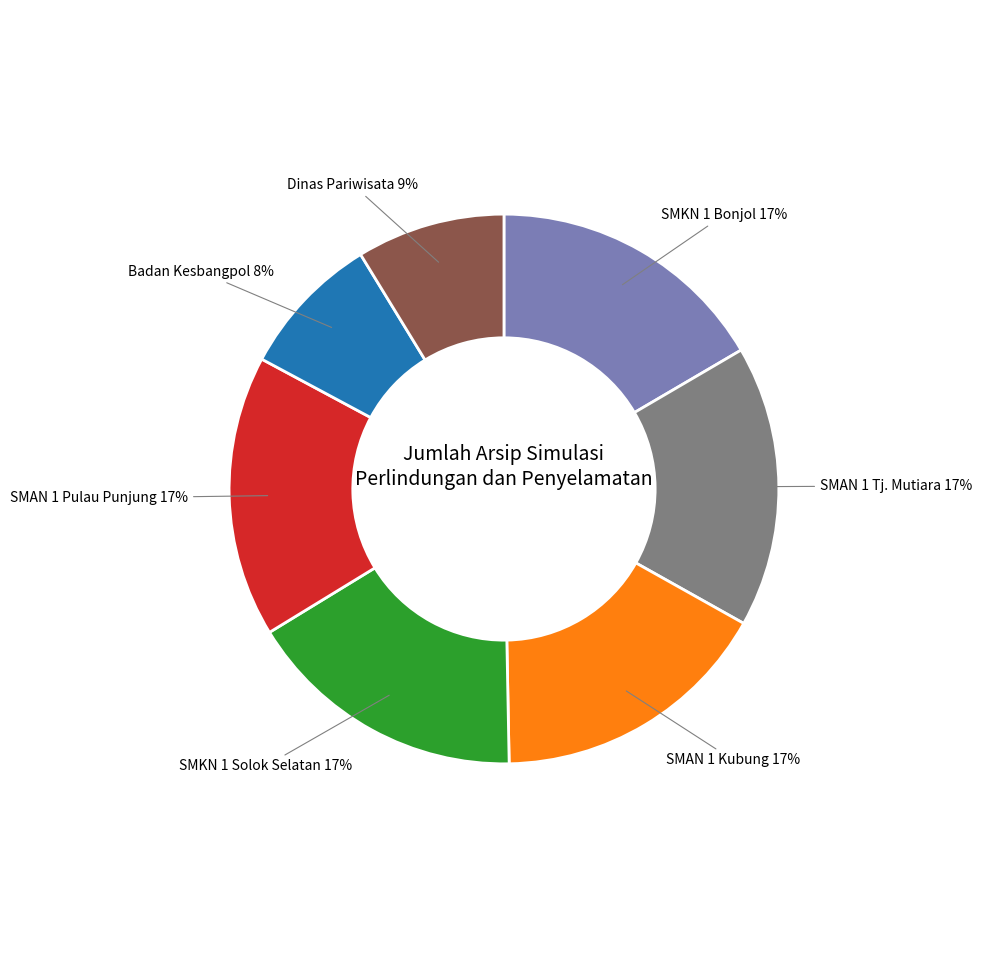

Does any single category account for the majority?

No